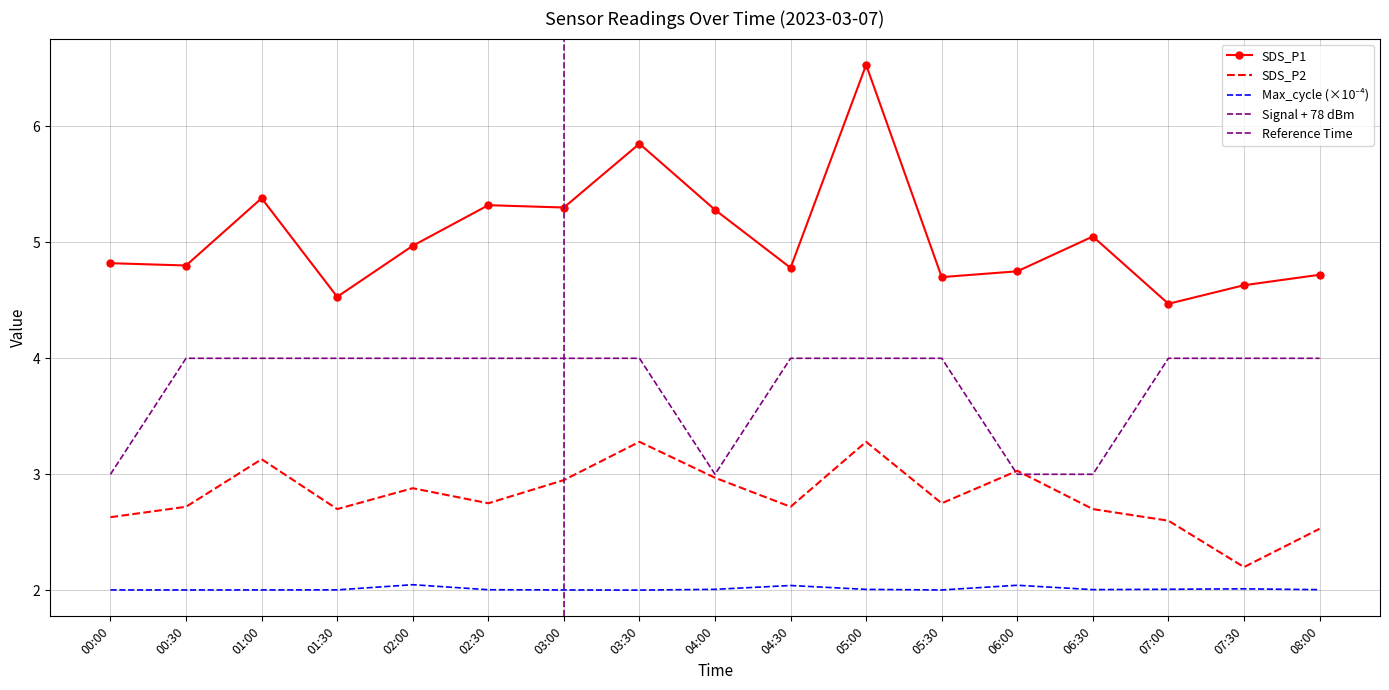

At which label does SDS_P1 reach its minimum?

07:00